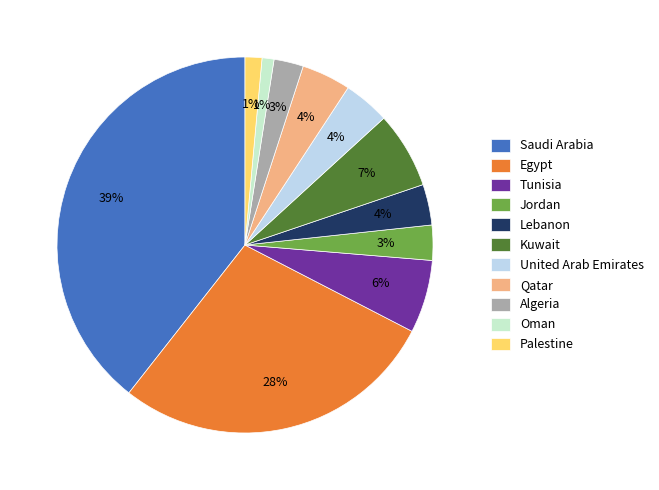

What percentage is the United Arab Emirates slice, to the nearest percent?

4%